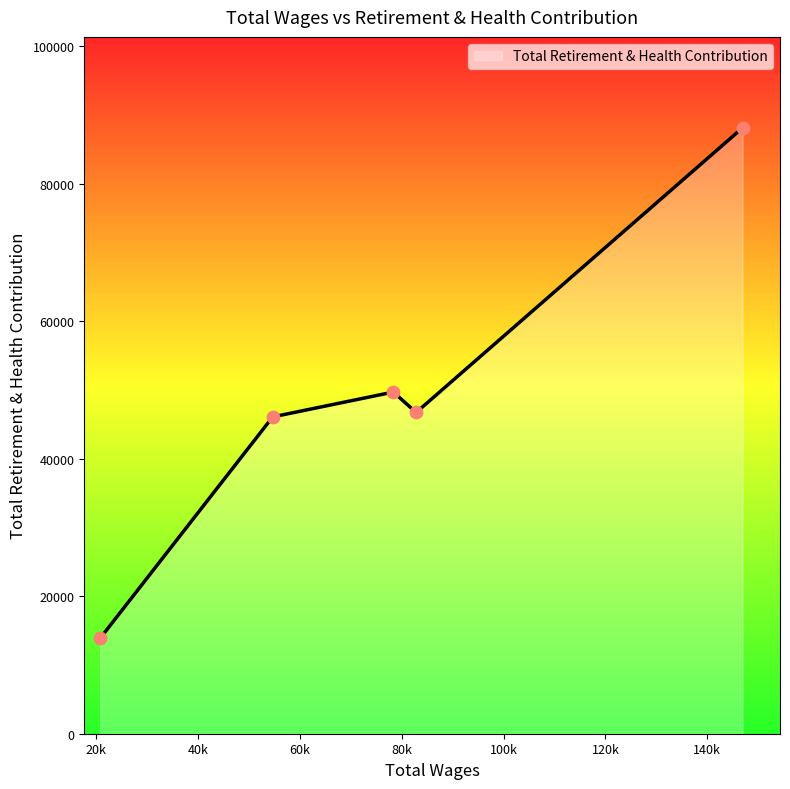

What is the smallest value displayed?

13872